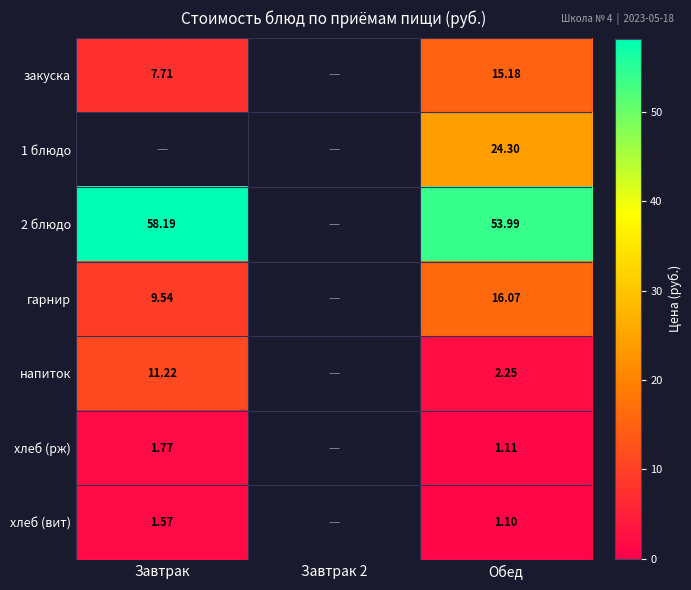

How many distinct data groups are displayed?

7